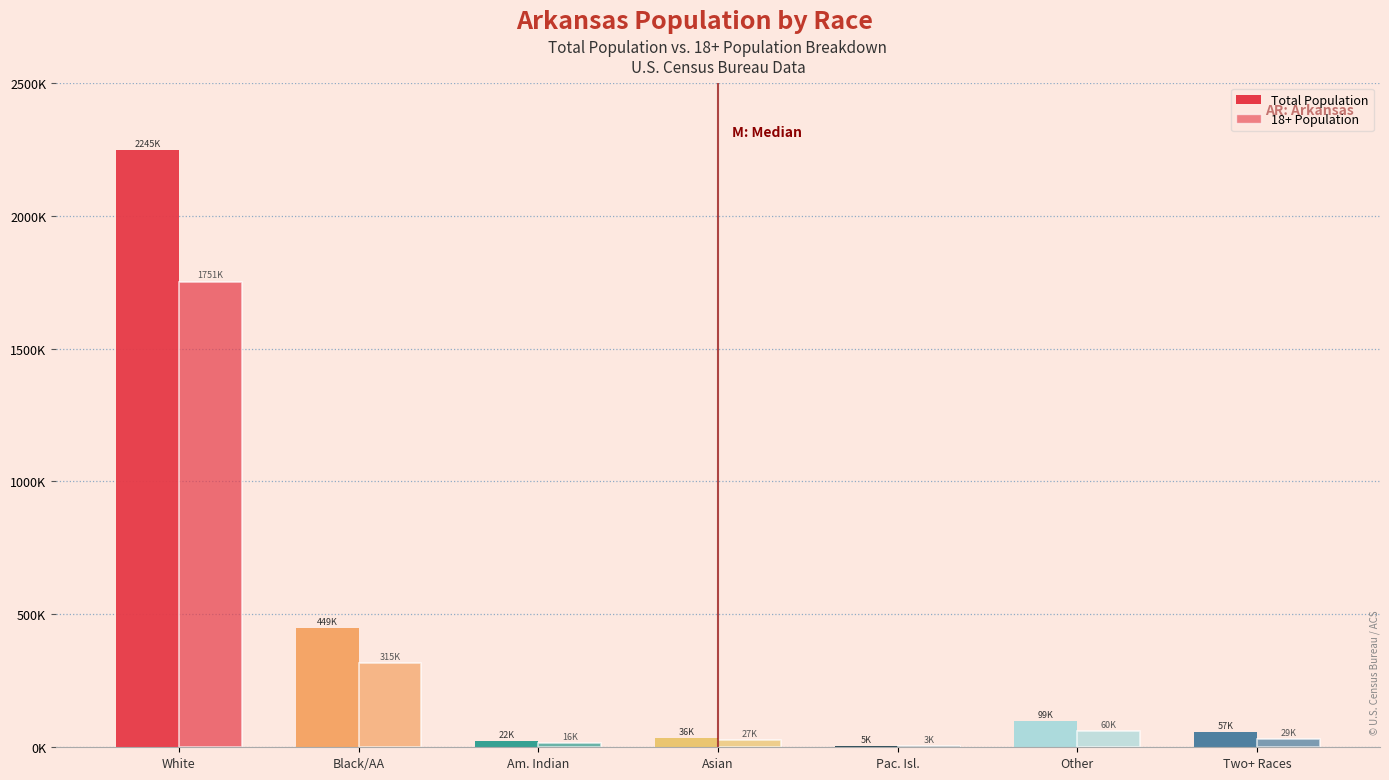

Does the chart contain stacked bars?

No